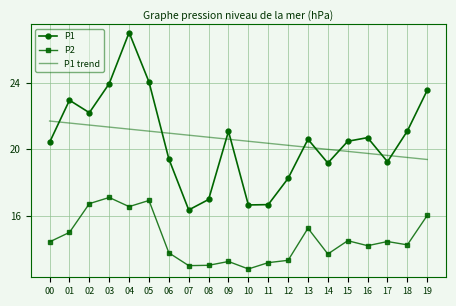

The value of P1 trend at 15 is 9.7. True or false?

False